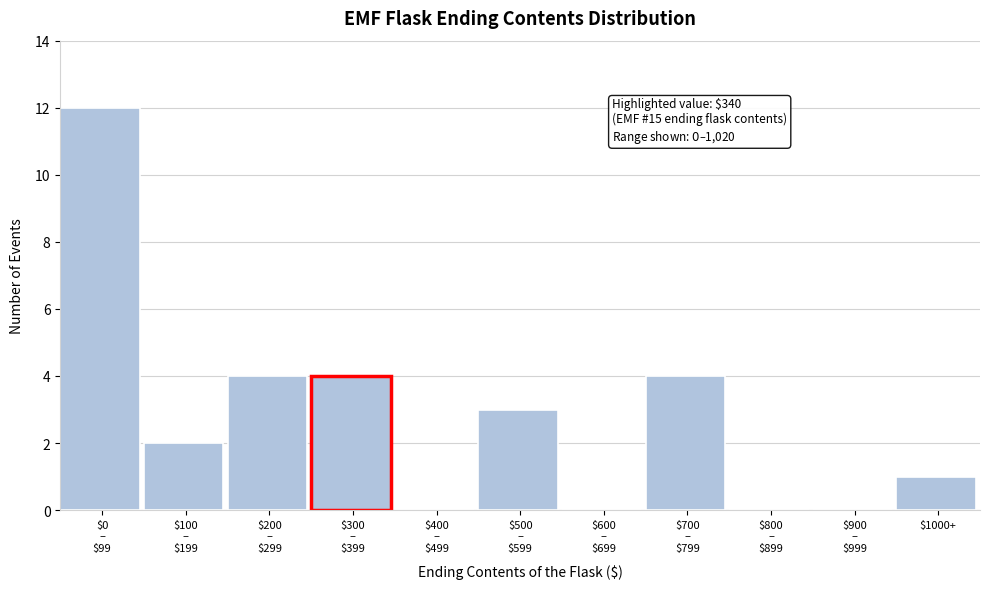

What is the greatest value displayed?

12